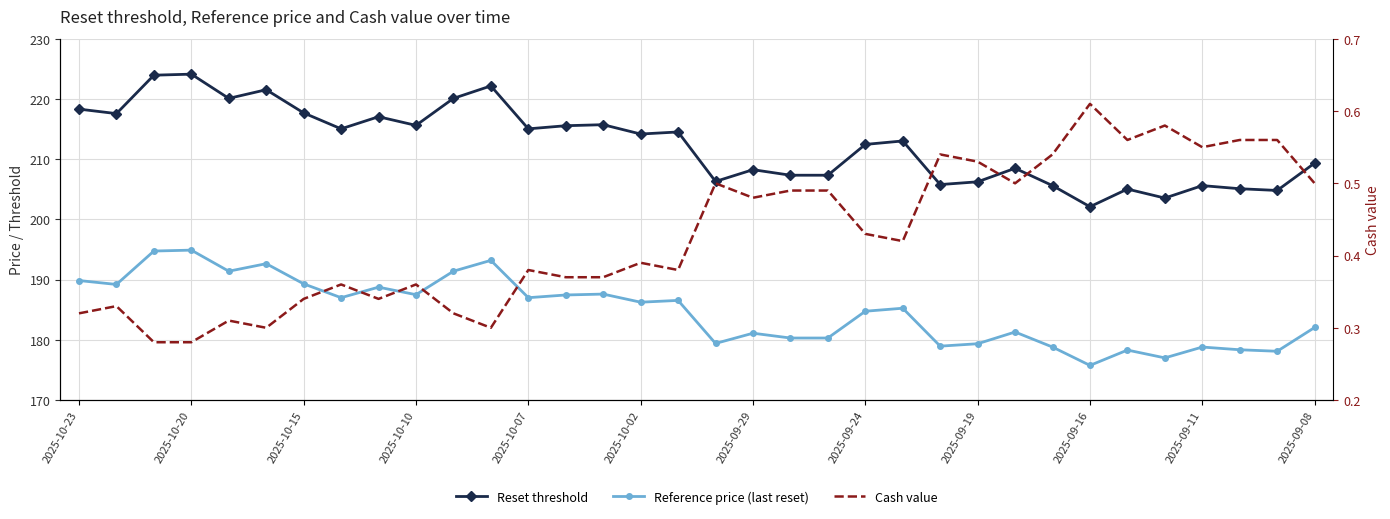

Which series changed the most between 15 and 19?

Reset threshold